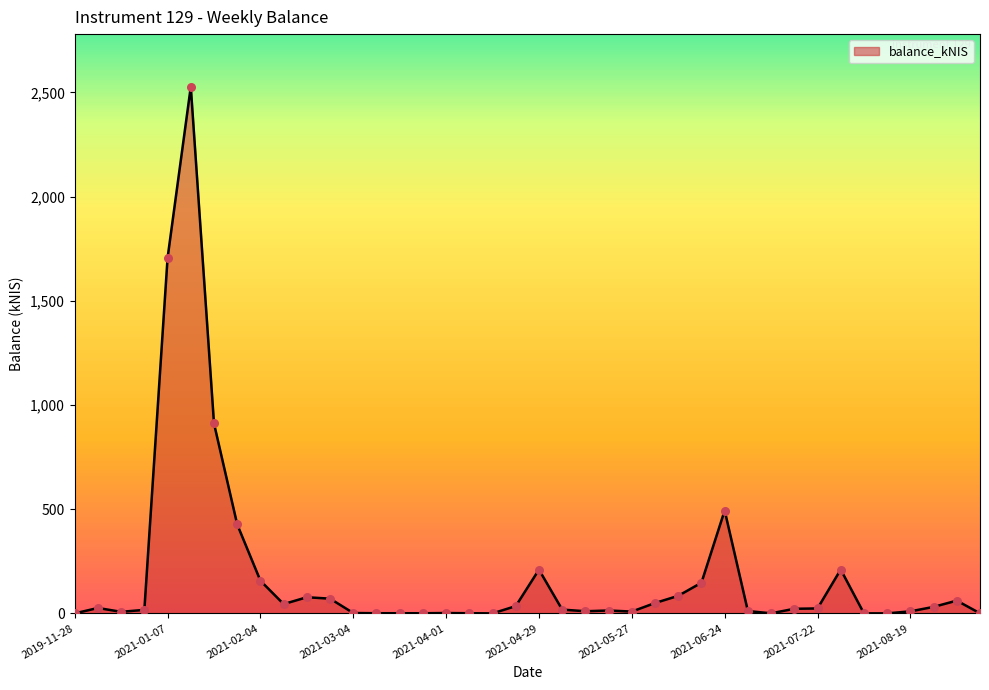

What is the difference between the maximum and minimum values?

2527.4